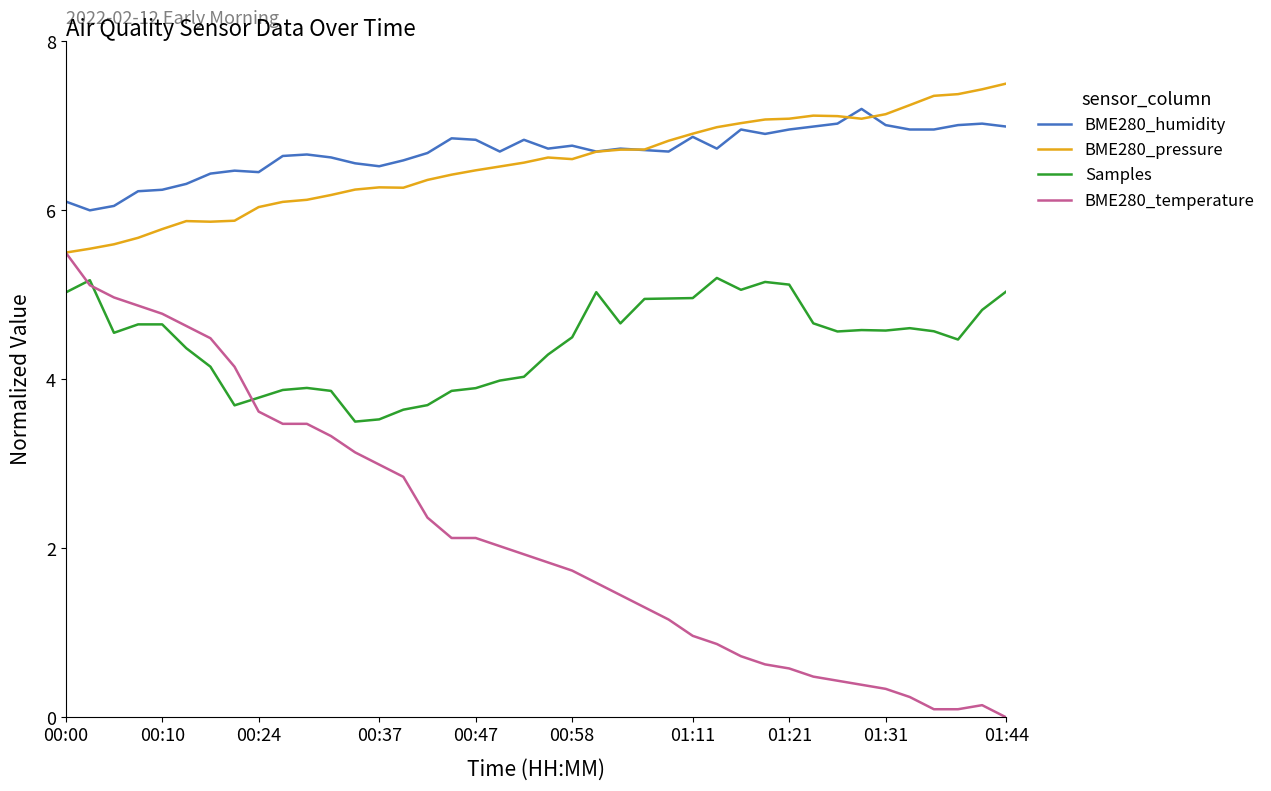

What is the minimum value for BME280_humidity?

6.0